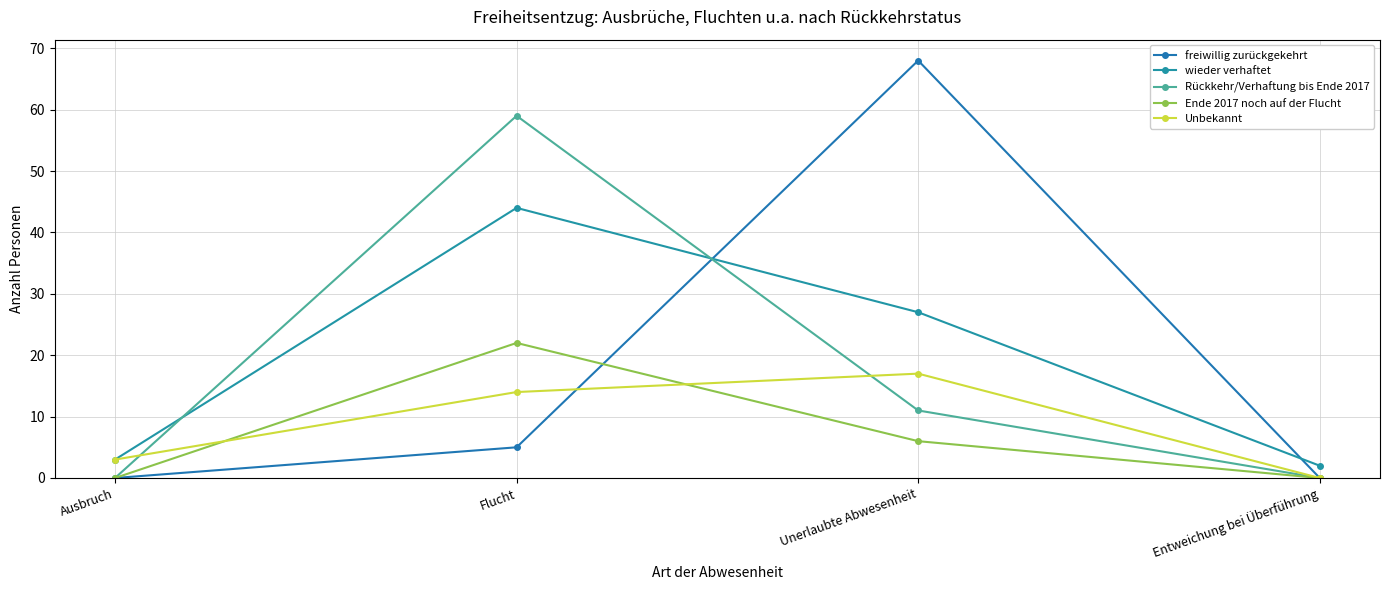

What is the average value of the Ende 2017 noch auf der Flucht series?

7